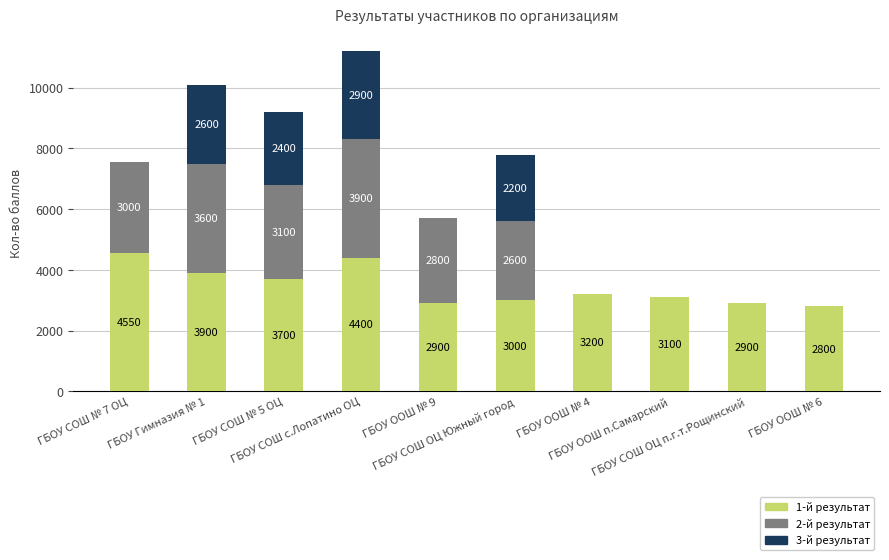

Does the chart contain stacked bars?

Yes